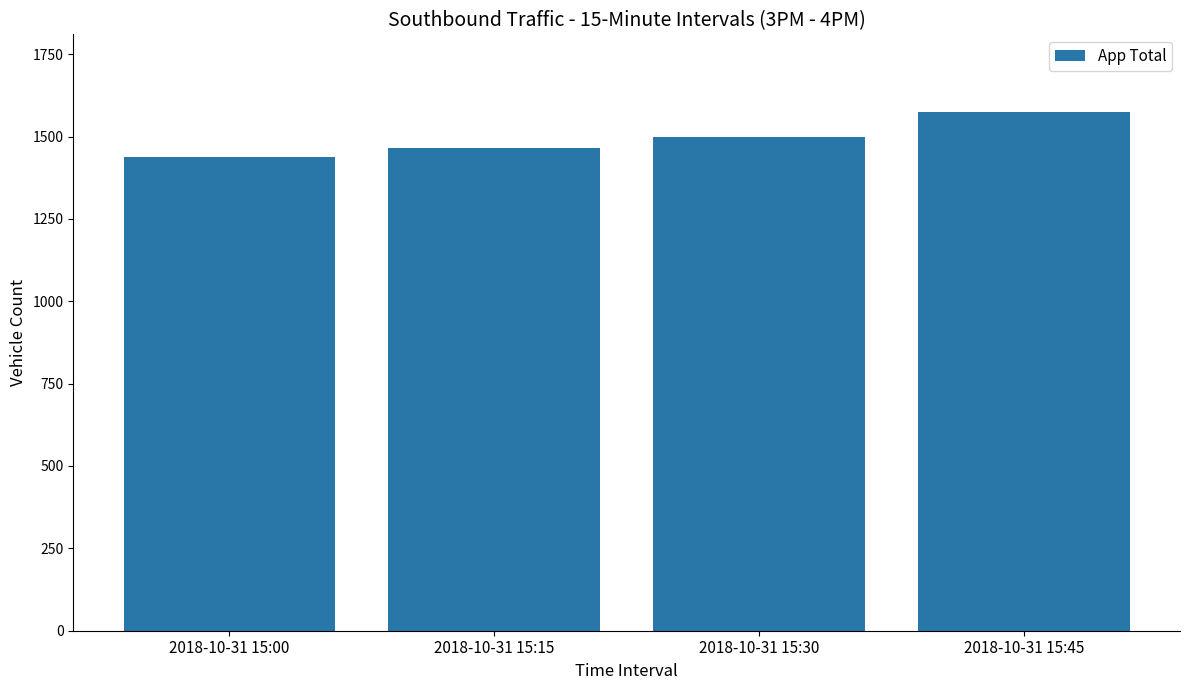

Read the value at 2018-10-31 15:15.

1465